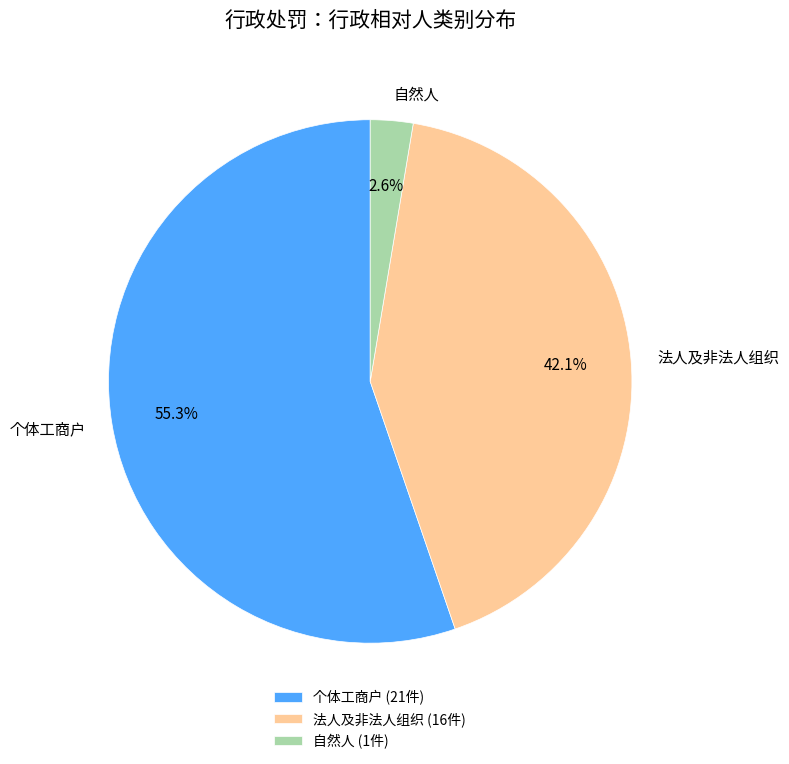

Which category has the biggest portion of the pie?

个体工商户